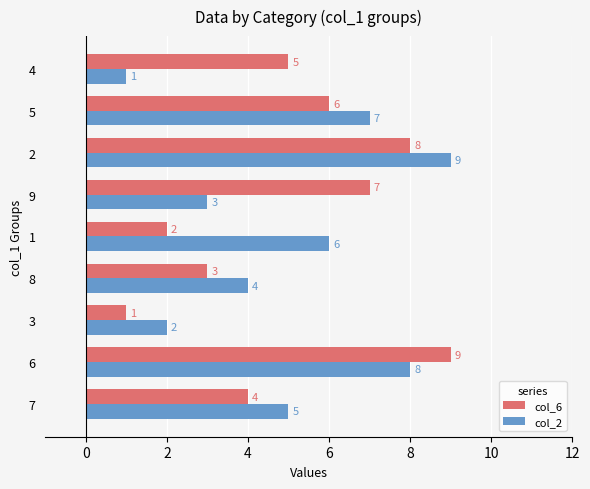

At 6, list the series in order from largest to smallest.

col_6, col_2